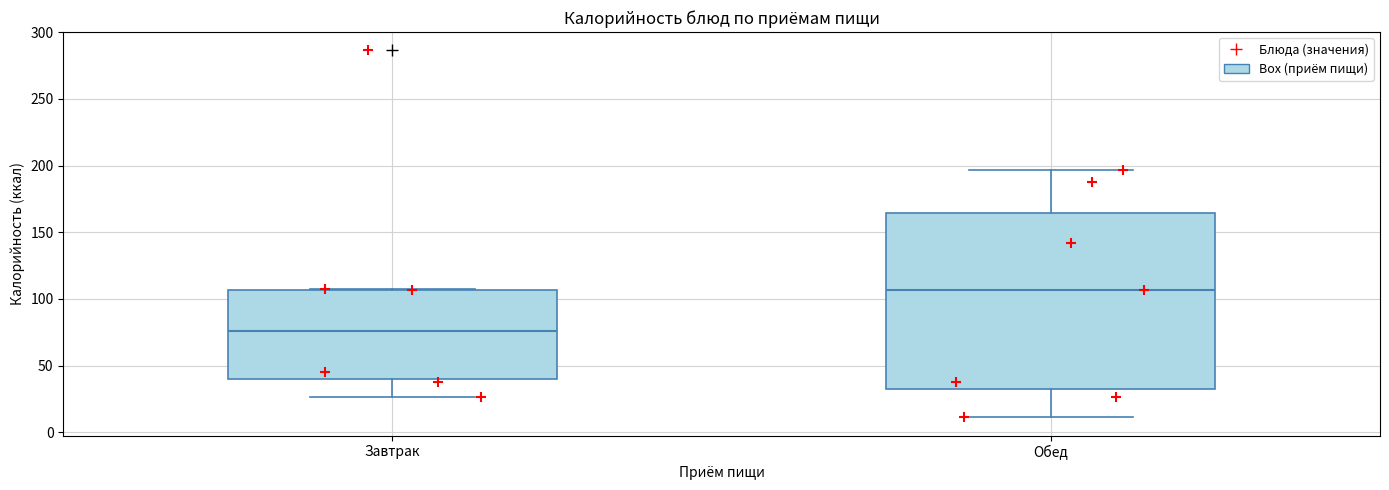

Which box has the lowest median line?

Завтрак